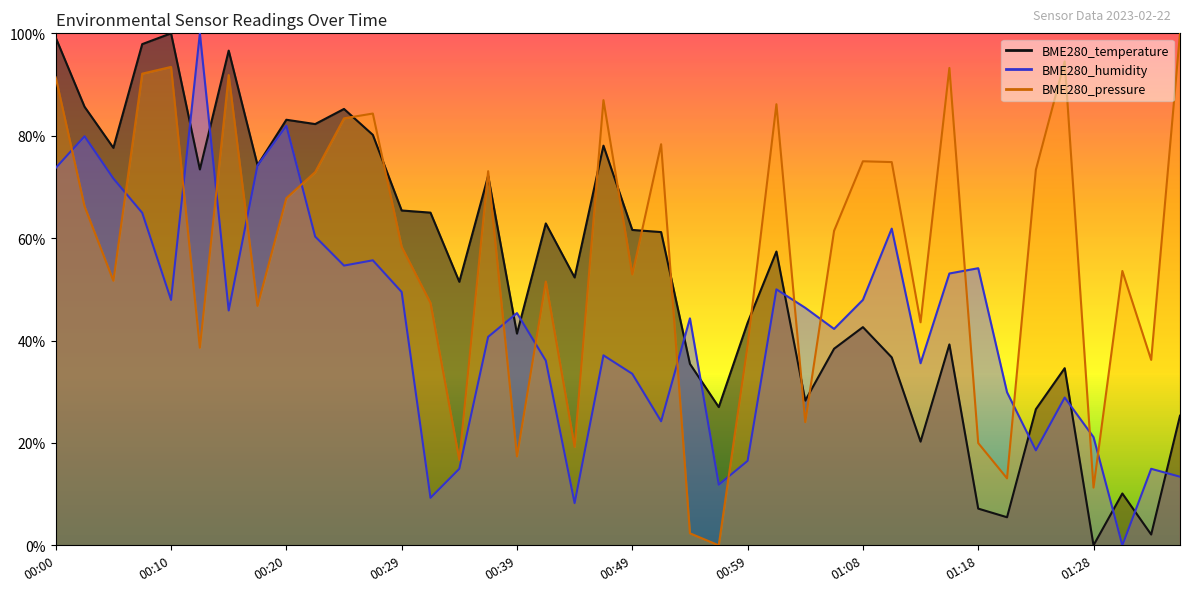

Which category has the highest value across all series?

00:10